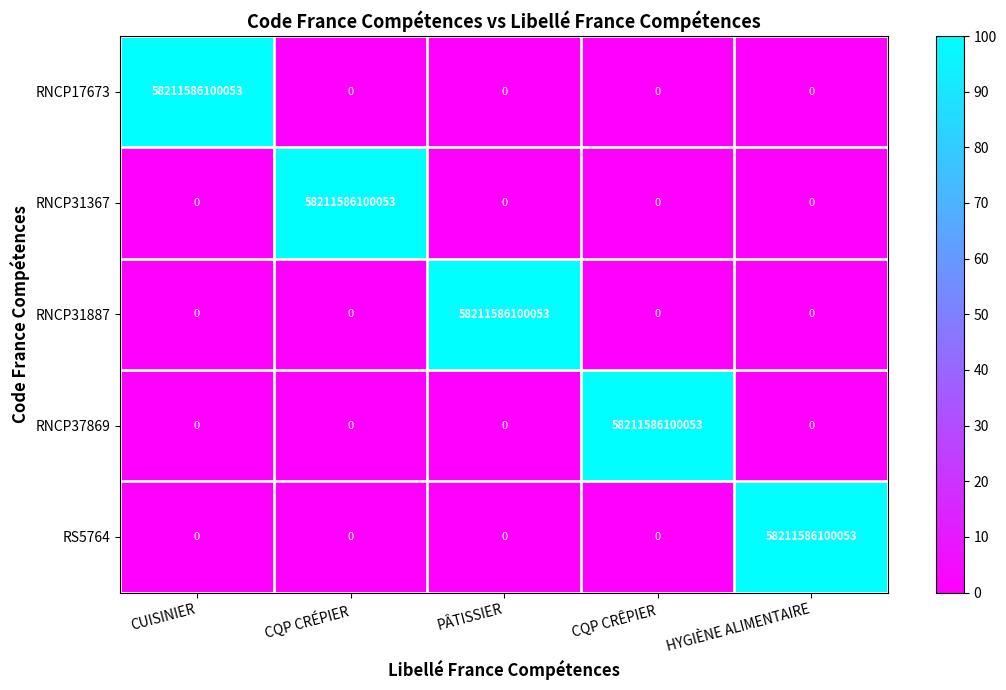

Is the value of RNCP31887 at PÂTISSIER greater than the value of RNCP37869 at PÂTISSIER?

Yes